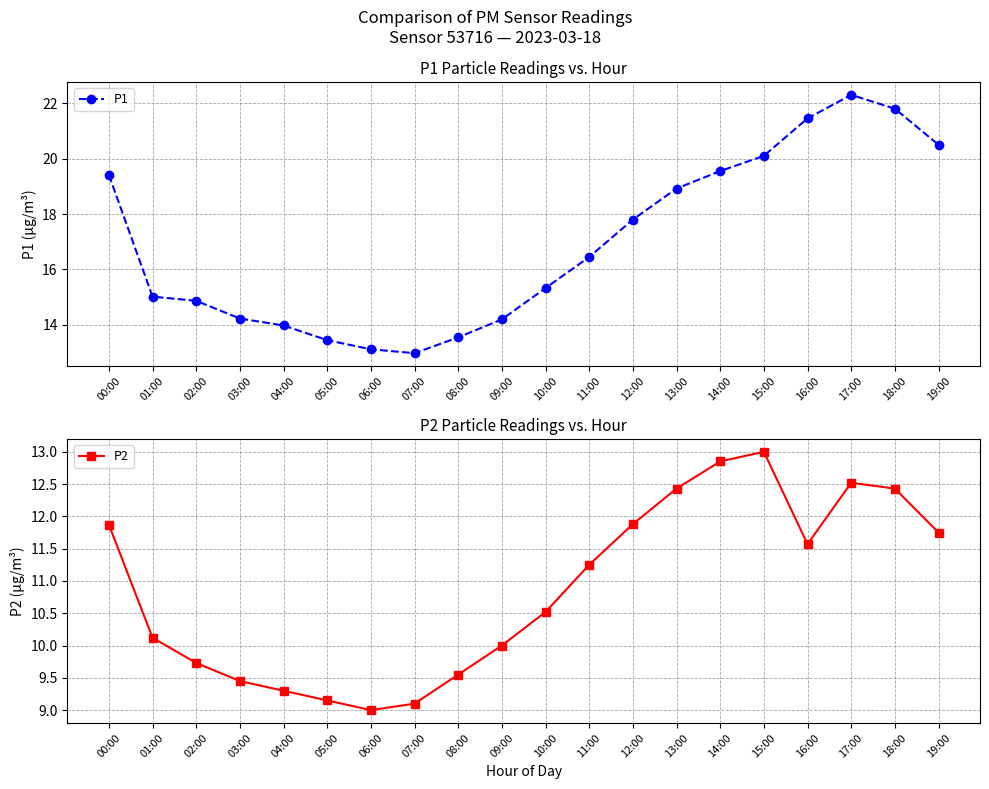

Read the P1 value at 19:00.

20.5